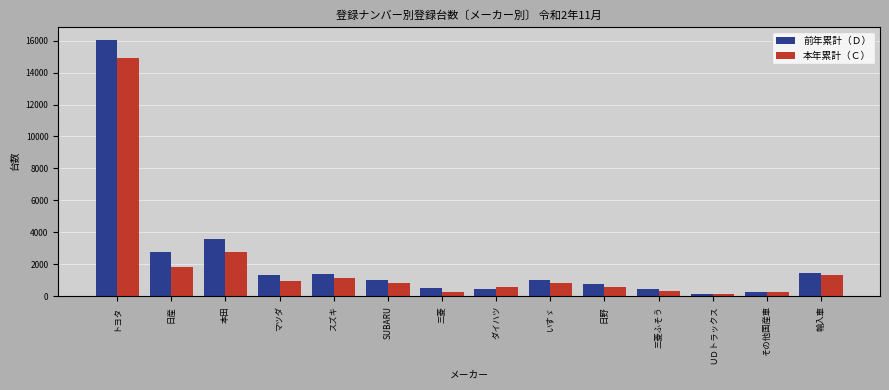

Rank the series by their maximum value, from highest to lowest.

前年累計（Ｄ）, 本年累計（Ｃ）